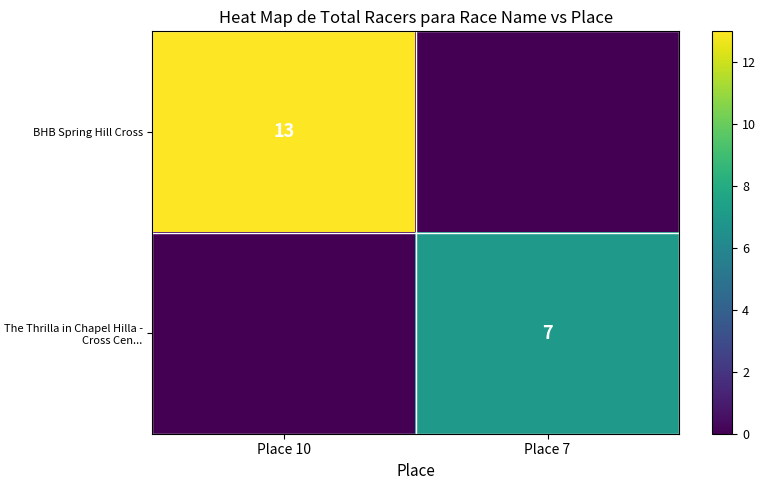

Is the value of The Thrilla in Chapel Hilla - Cross Cen... at Place 7 greater than the value of BHB Spring Hill Cross at Place 10?

No